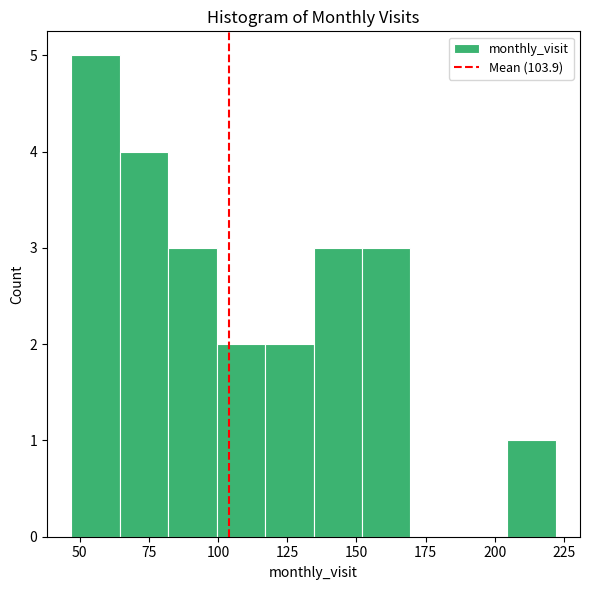

Around what value on the x-axis is the tallest bar? Give the approximate position of its centre, as read against the axis.

55